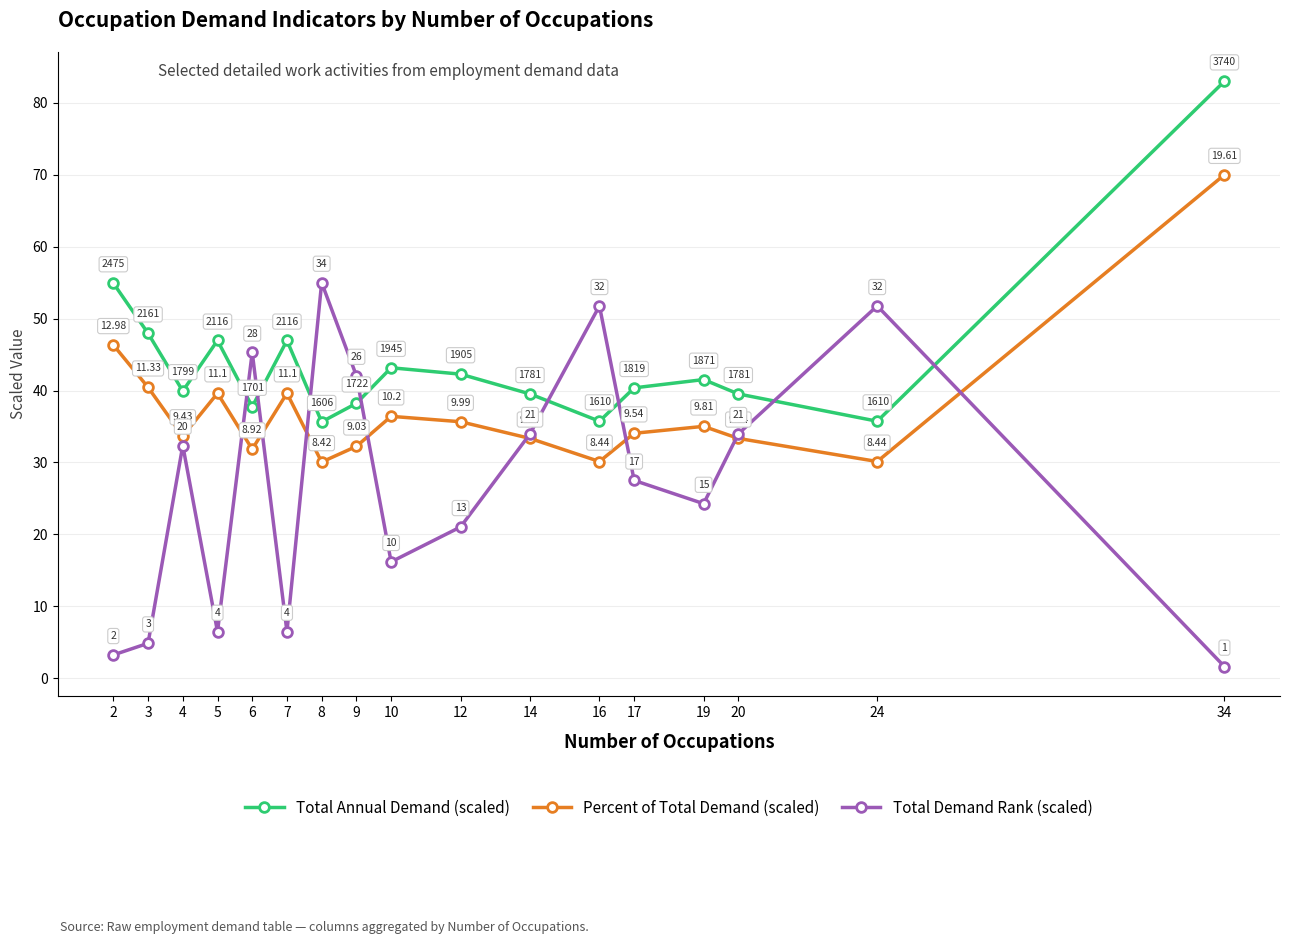

True or false: Total Annual Demand (scaled) and Percent of Total Demand (scaled) intersect in this chart.

False